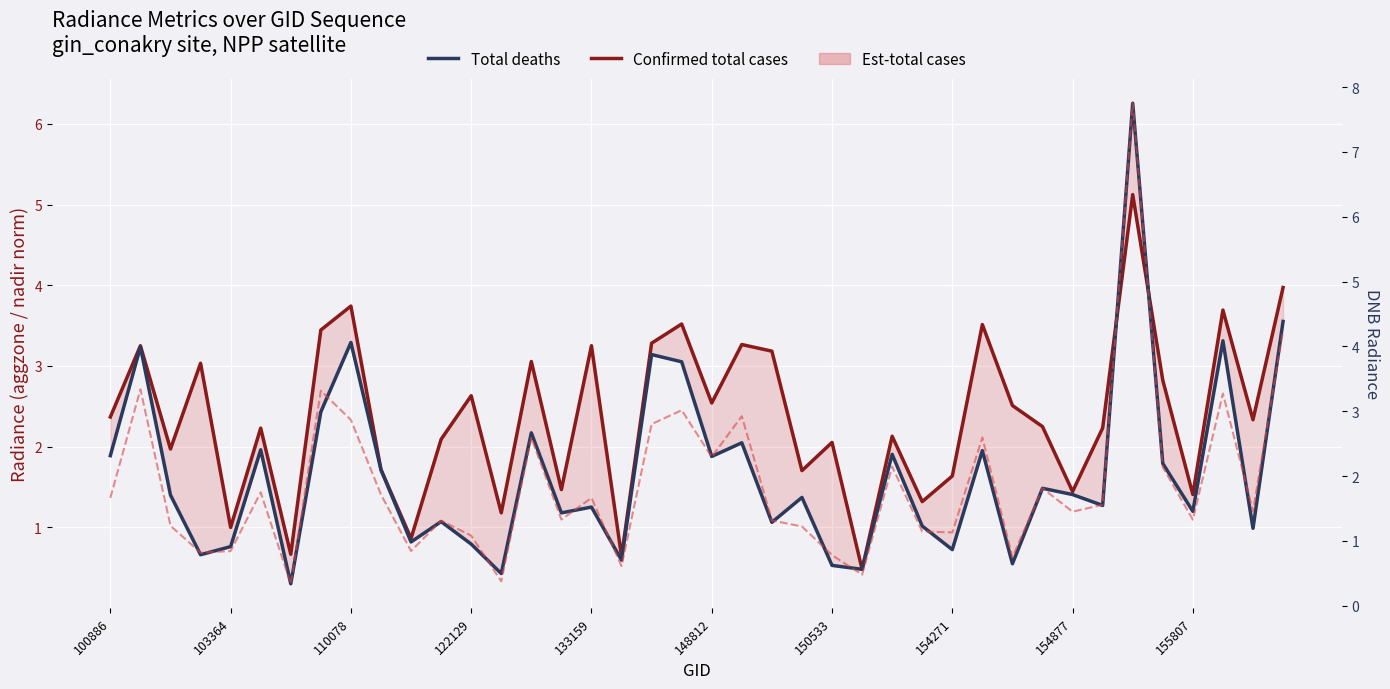

The Total deaths series shows 1.1 at 22. True or false?

True